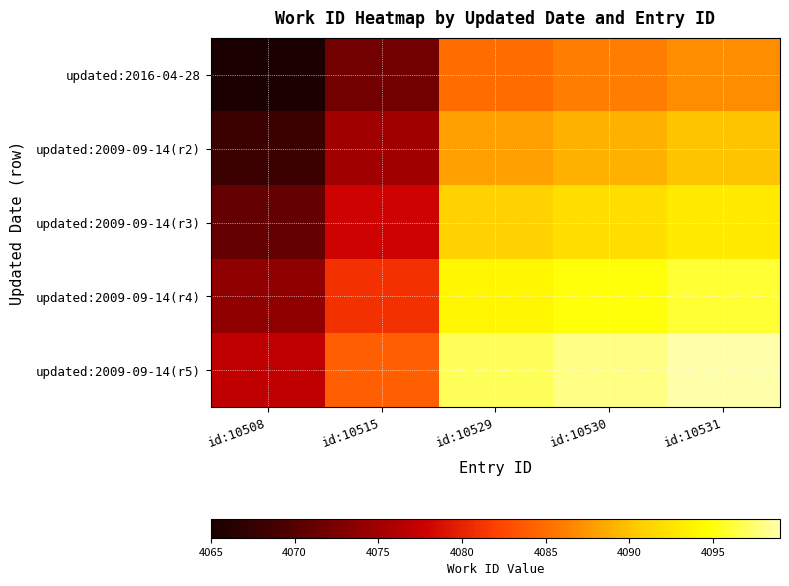

Reading right to left, list all the values displayed in this chart.

updated:2016-04-28: id:10531=4087	id:10530=4086	id:10529=4085	id:10515=4072	id:10508=4065
updated:2009-09-14(r2): id:10531=4090	id:10530=4089	id:10529=4088	id:10515=4075	id:10508=4068
updated:2009-09-14(r3): id:10531=4093	id:10530=4092	id:10529=4091	id:10515=4078	id:10508=4071
updated:2009-09-14(r4): id:10531=4096	id:10530=4095	id:10529=4094	id:10515=4081	id:10508=4074
updated:2009-09-14(r5): id:10531=4099	id:10530=4098	id:10529=4097	id:10515=4084	id:10508=4077